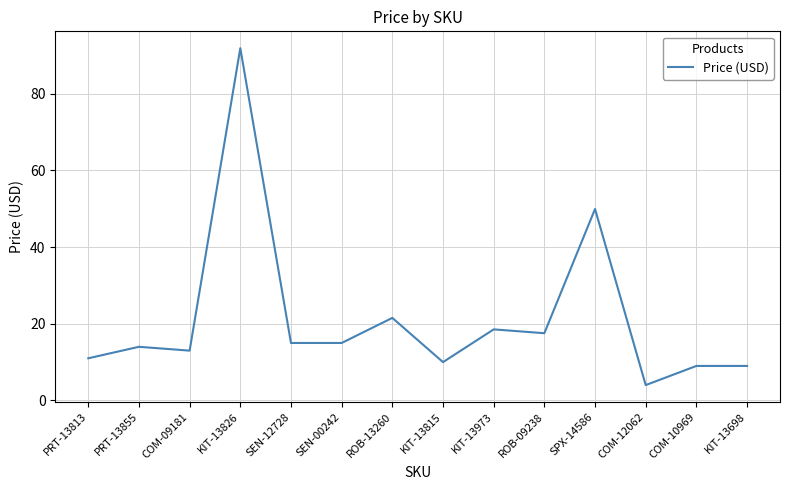

What position from the left is COM-12062?

12